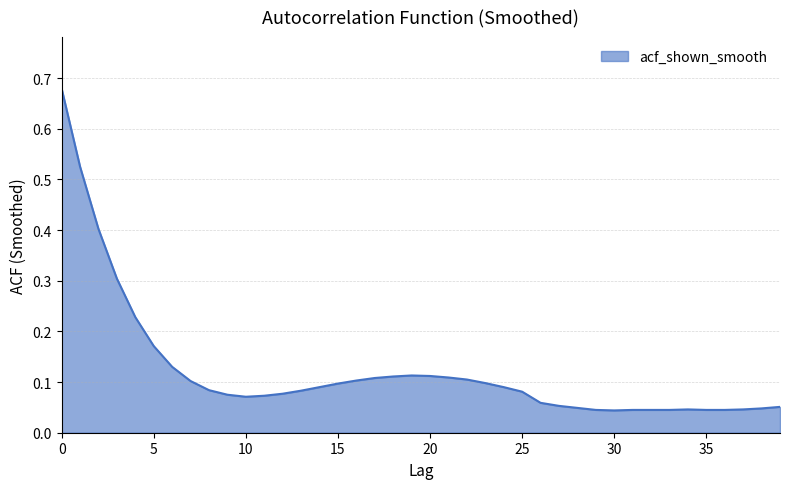

What is the difference between the maximum and minimum values?

0.6